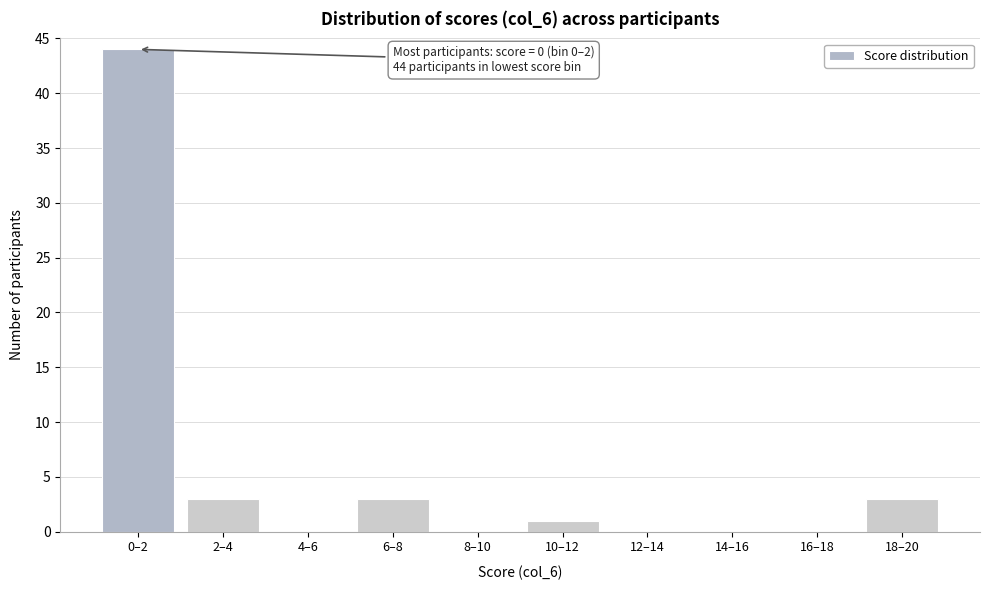

Reading left to right, list all the values displayed in this chart.

0–2=44	2–4=3	4–6=0	6–8=3	8–10=0	10–12=1	12–14=0	14–16=0	16–18=0	18–20=3